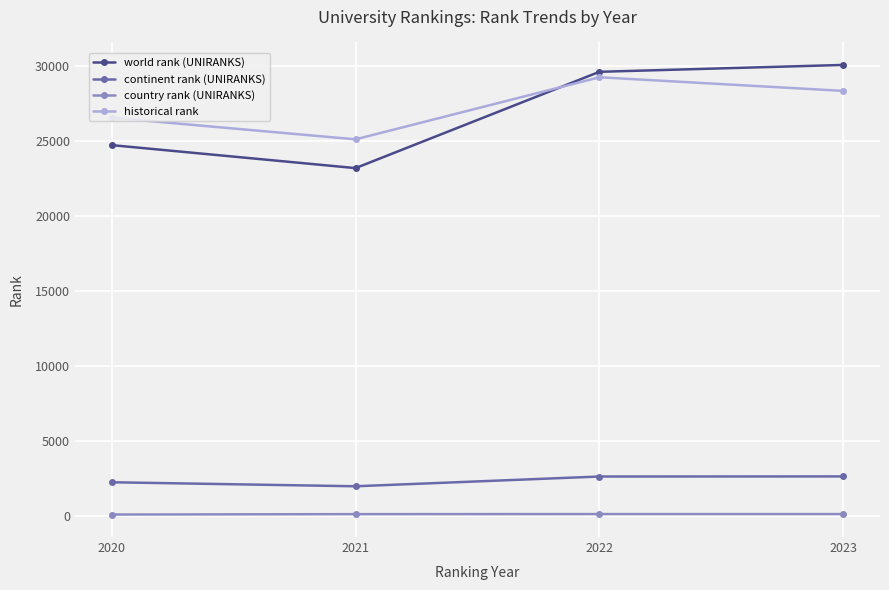

True or false: historical rank and country rank (UNIRANKS) intersect in this chart.

False